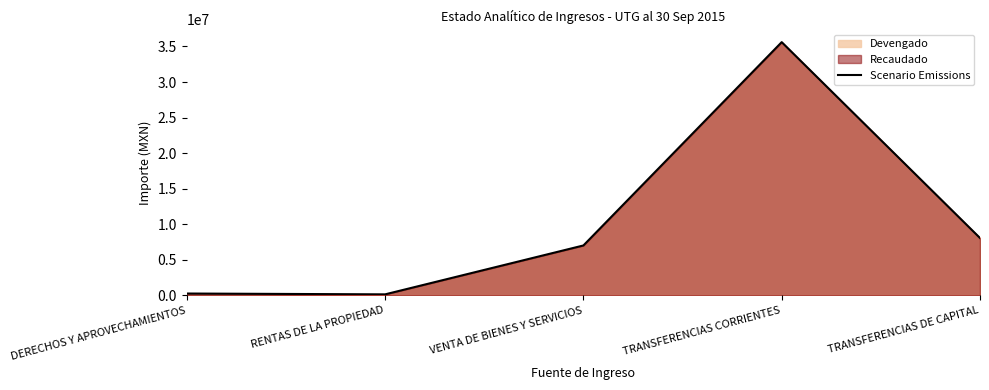

What is the sum of all values?

51100431.8